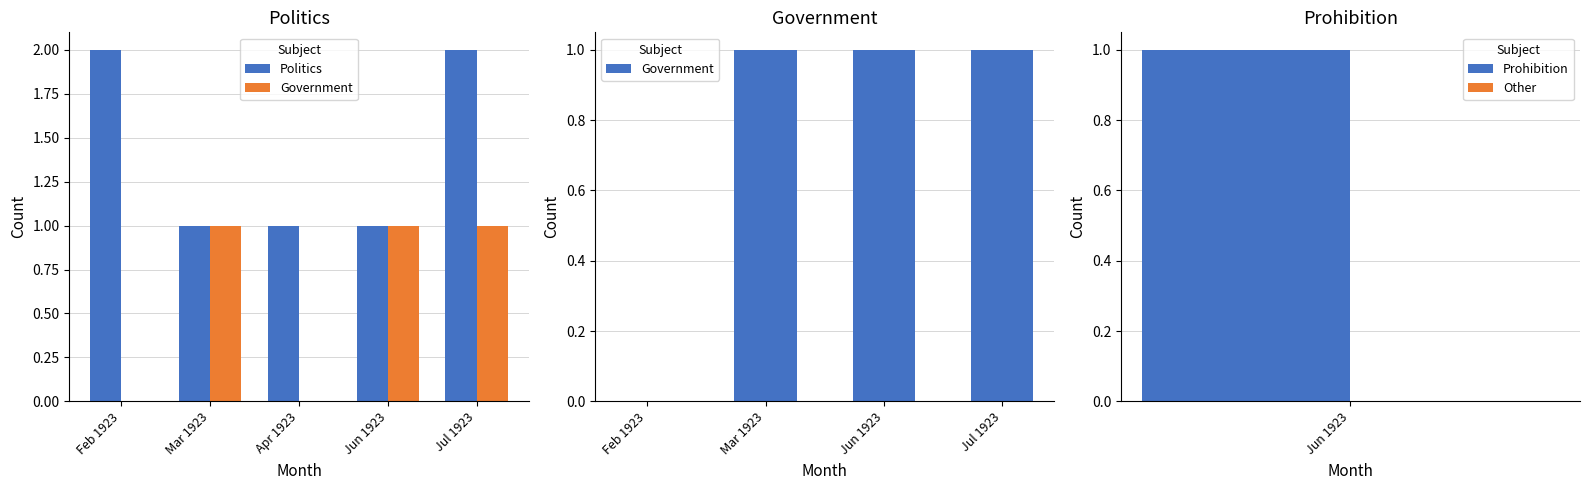

What is the total value across all series at 1923/07/10?

2